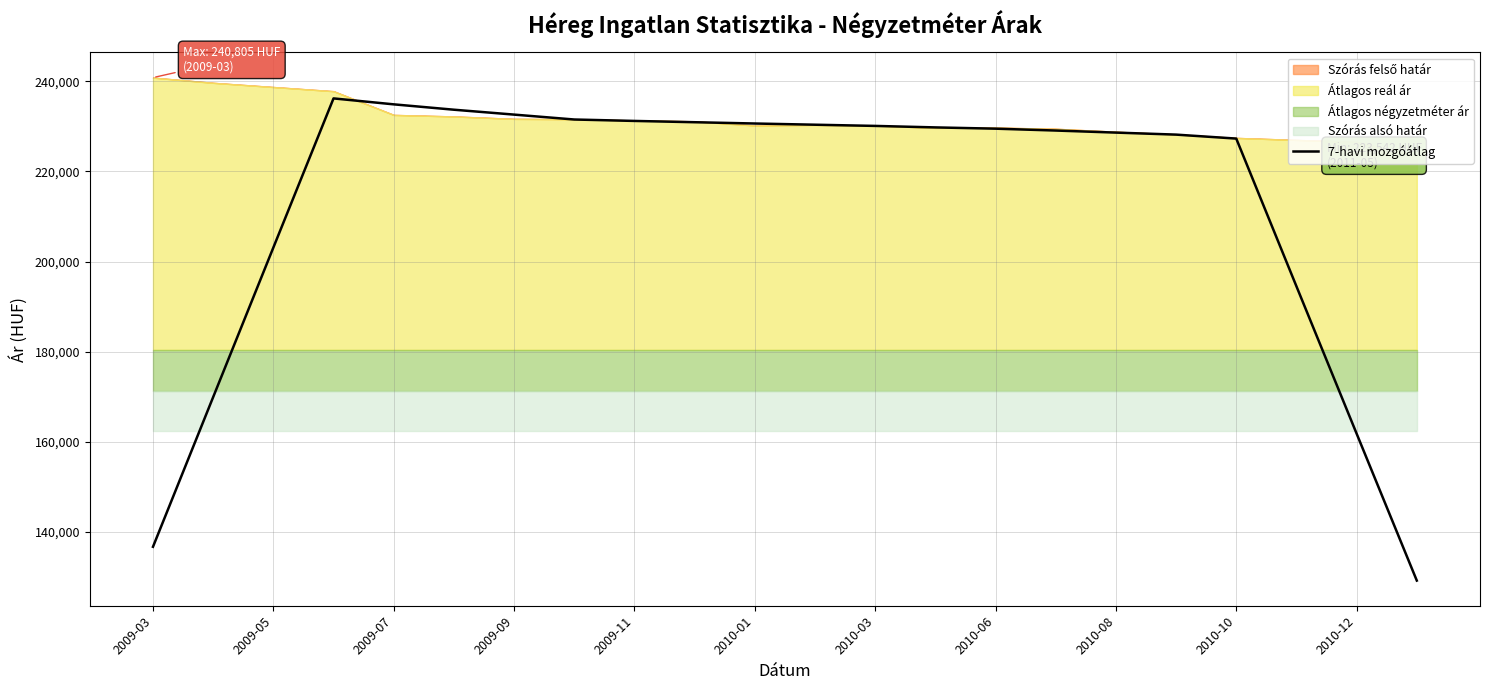

The value of 7-havi mozgóátlag at 2010-03 is 230088.1. True or false?

True